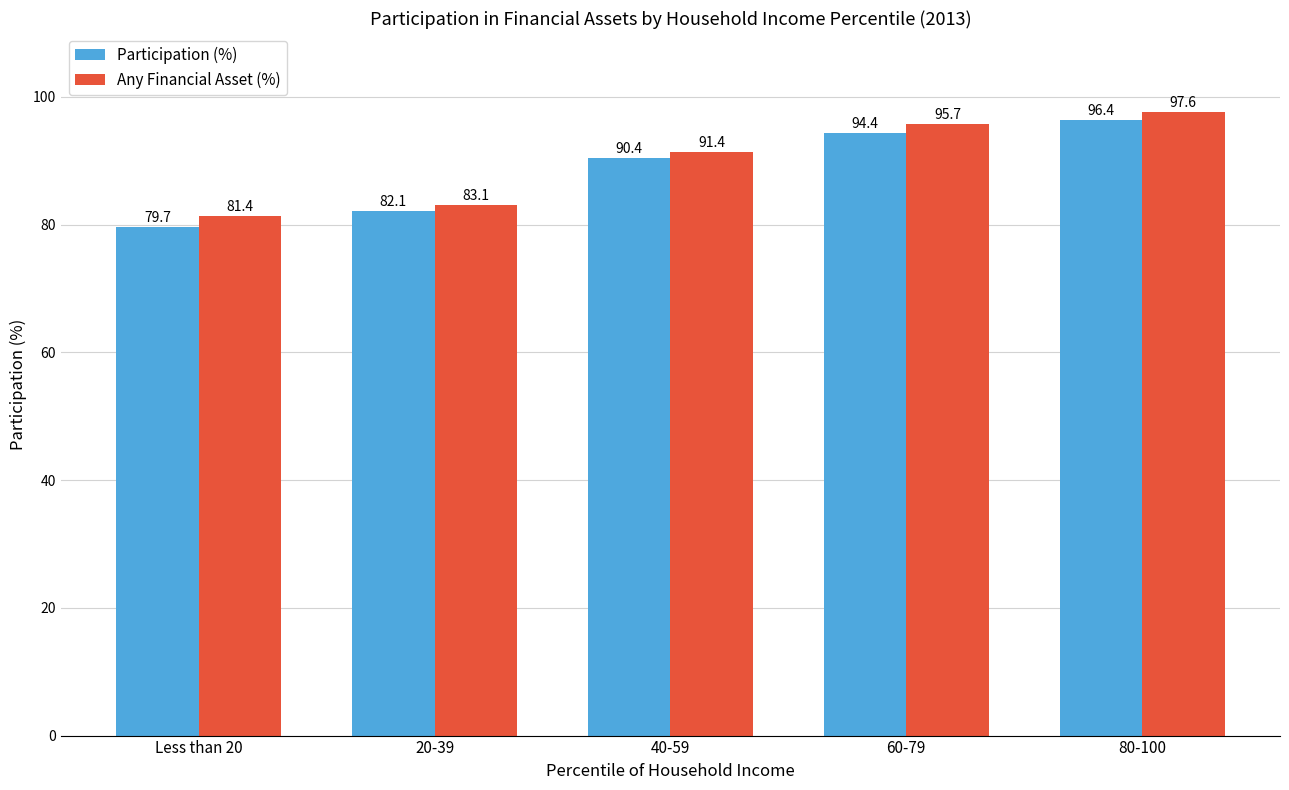

What is the label of the 4th bar from the right?

20-39